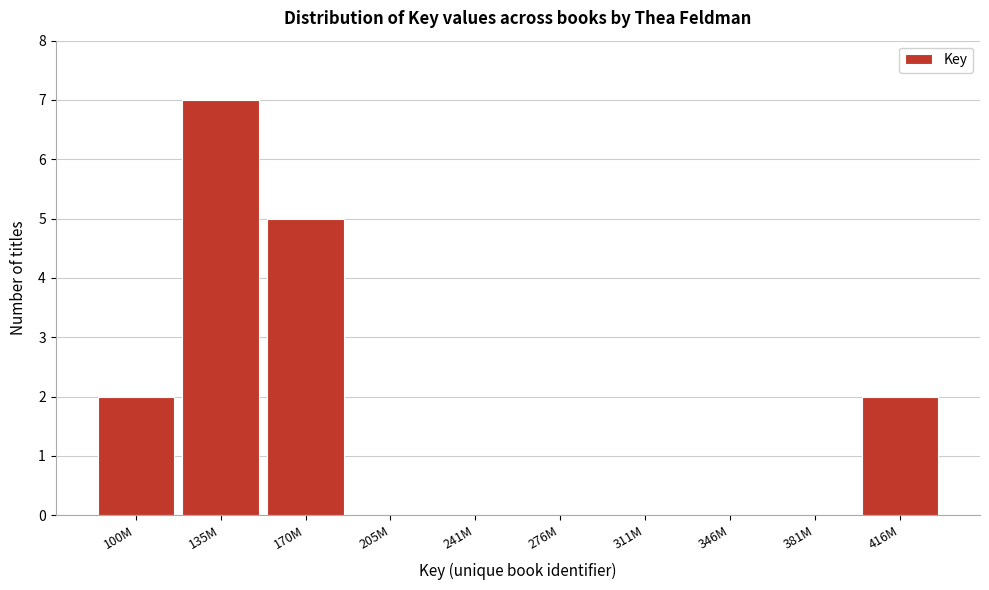

Reading right to left, what are all the values shown in this chart?

416M=2	381M=0	346M=0	311M=0	276M=0	241M=0	205M=0	170M=5	135M=7	100M=2